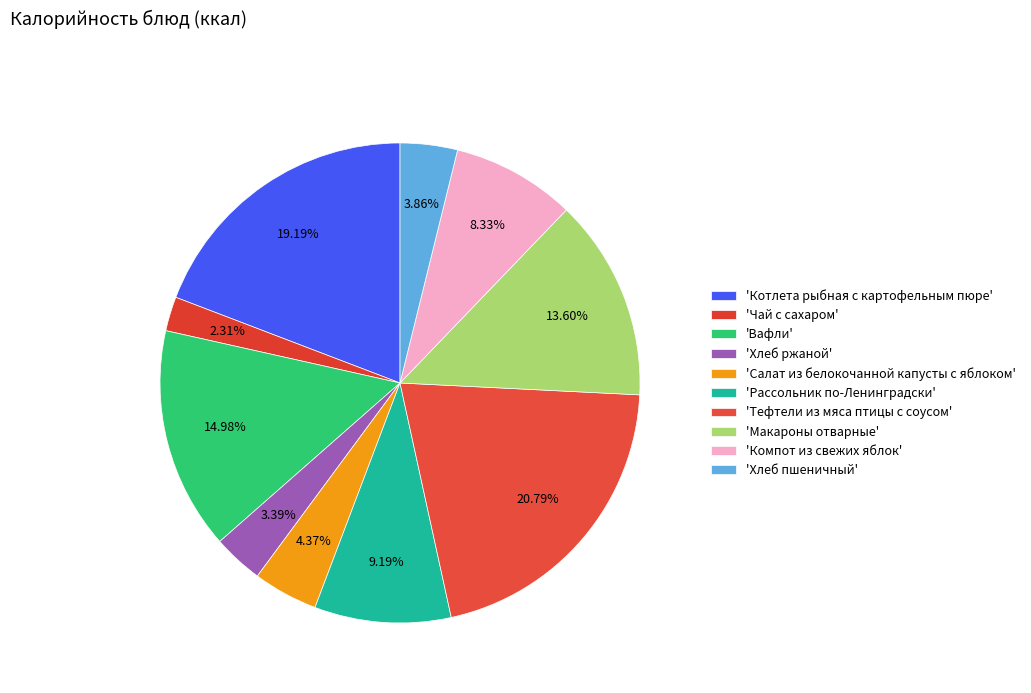

Count the number of slices in the pie.

10